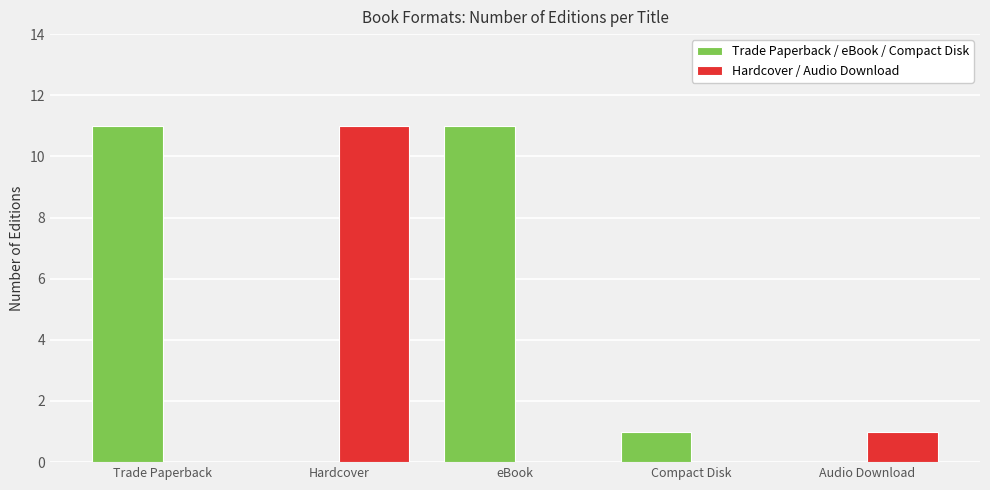

What is the greatest value displayed?

11